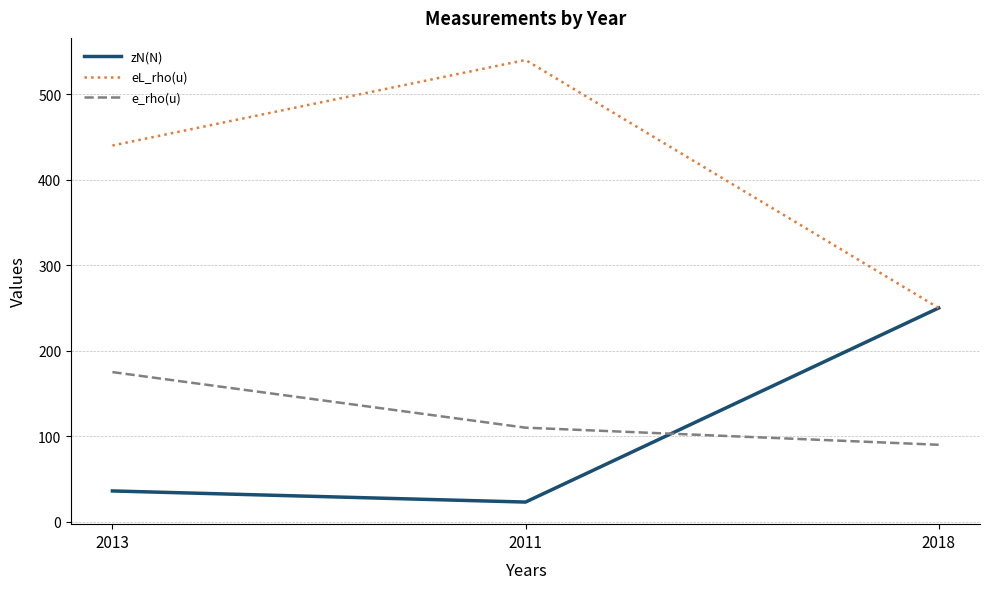

Where does the e_rho(u) series first go above 110?

2013